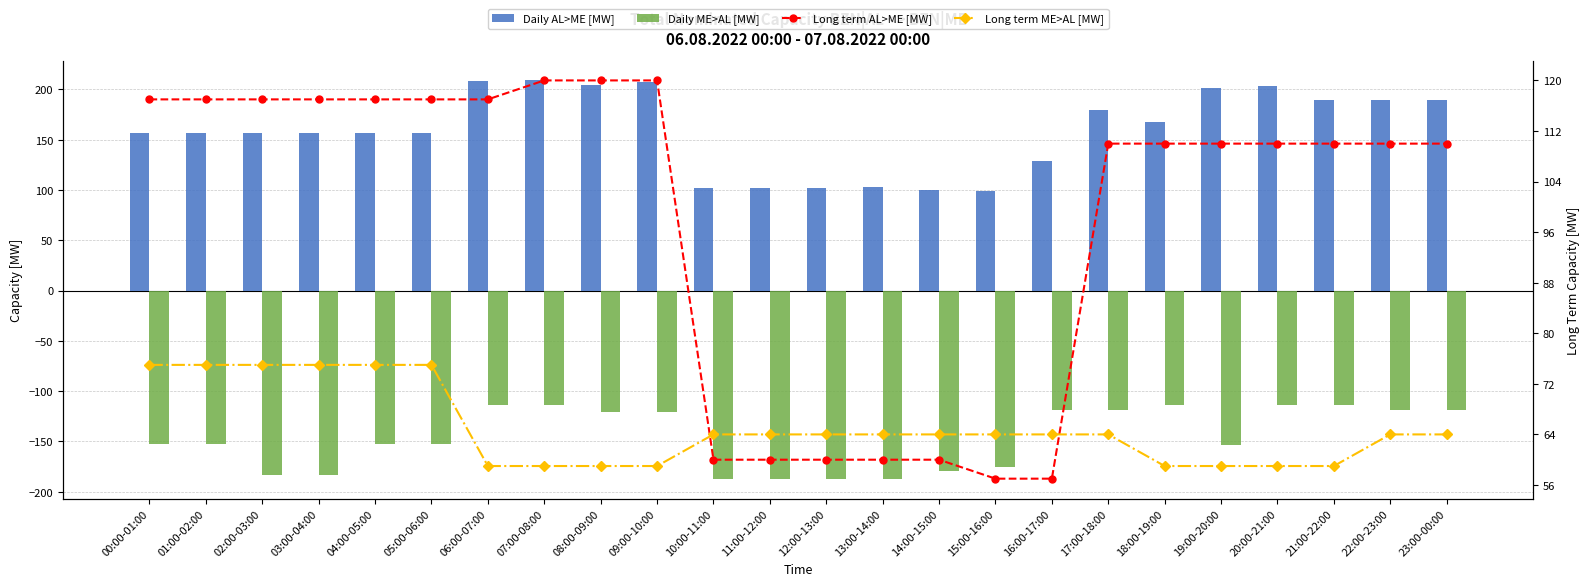

Which series has the largest range (max minus min)?

Daily AL>ME [MW]